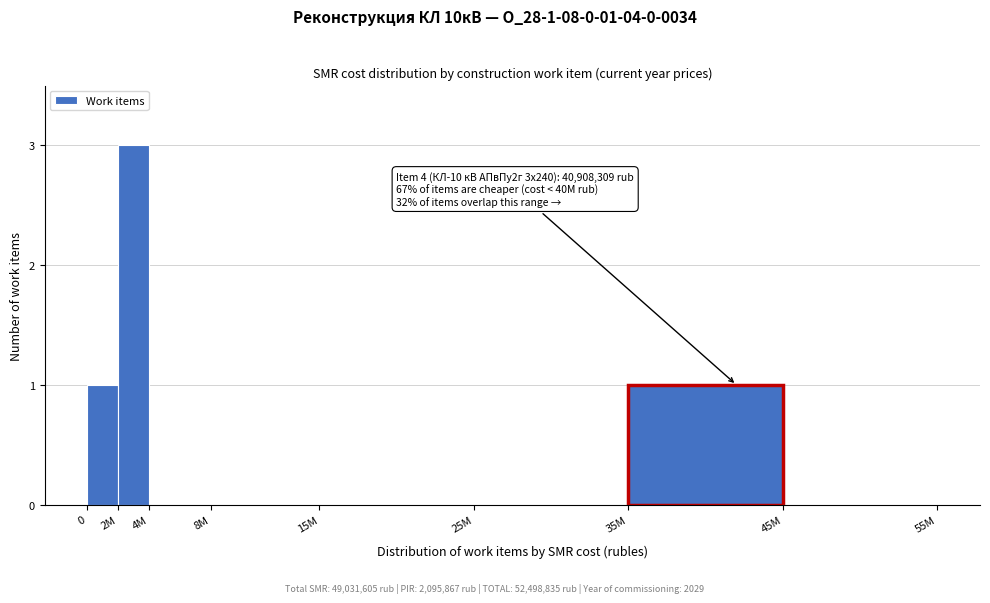

Reading left to right, list all the values displayed in this chart.

0=1	2M=3	4M=0	8M=0	15M=0	25M=0	35M=1	45M=0